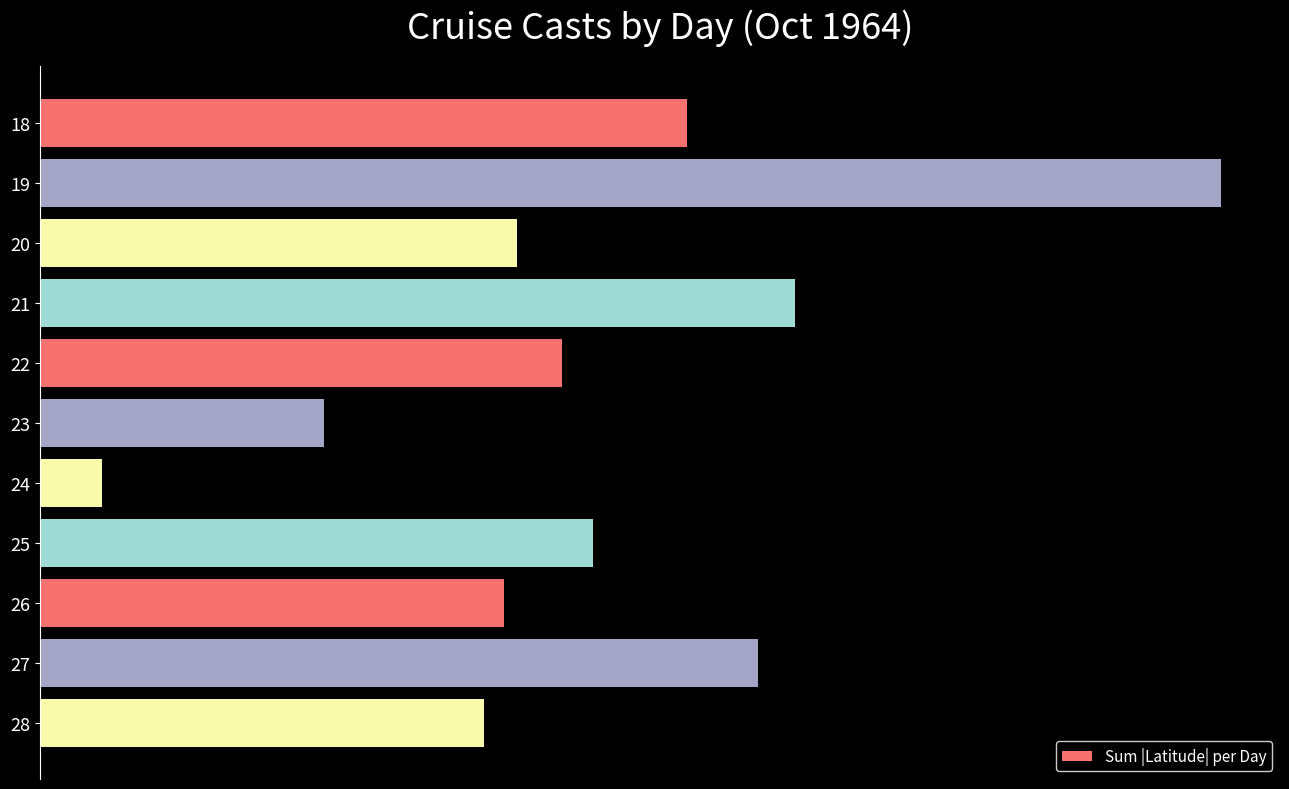

Does the chart contain any negative values?

No